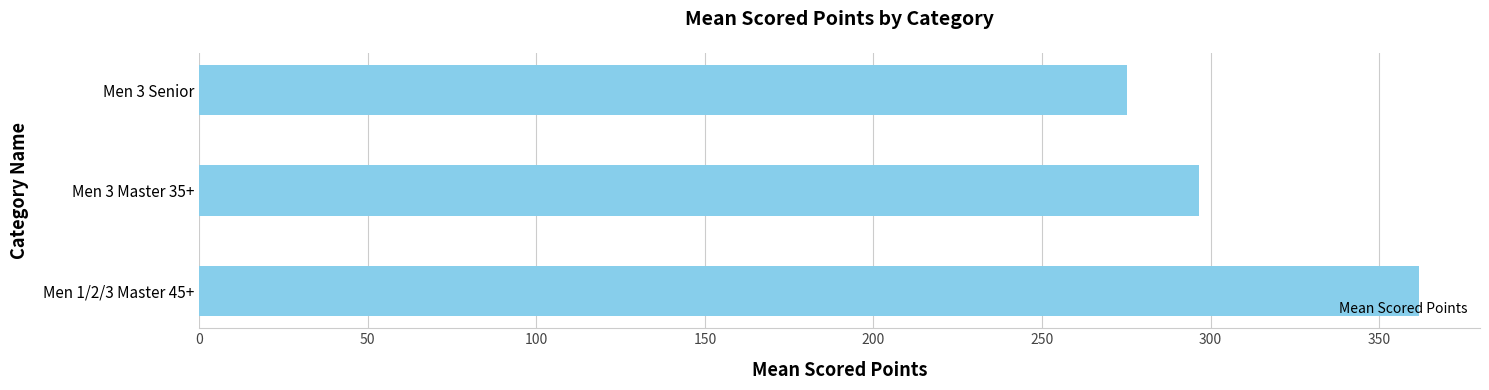

Are the bars grouped side by side (vs. stacked)?

No